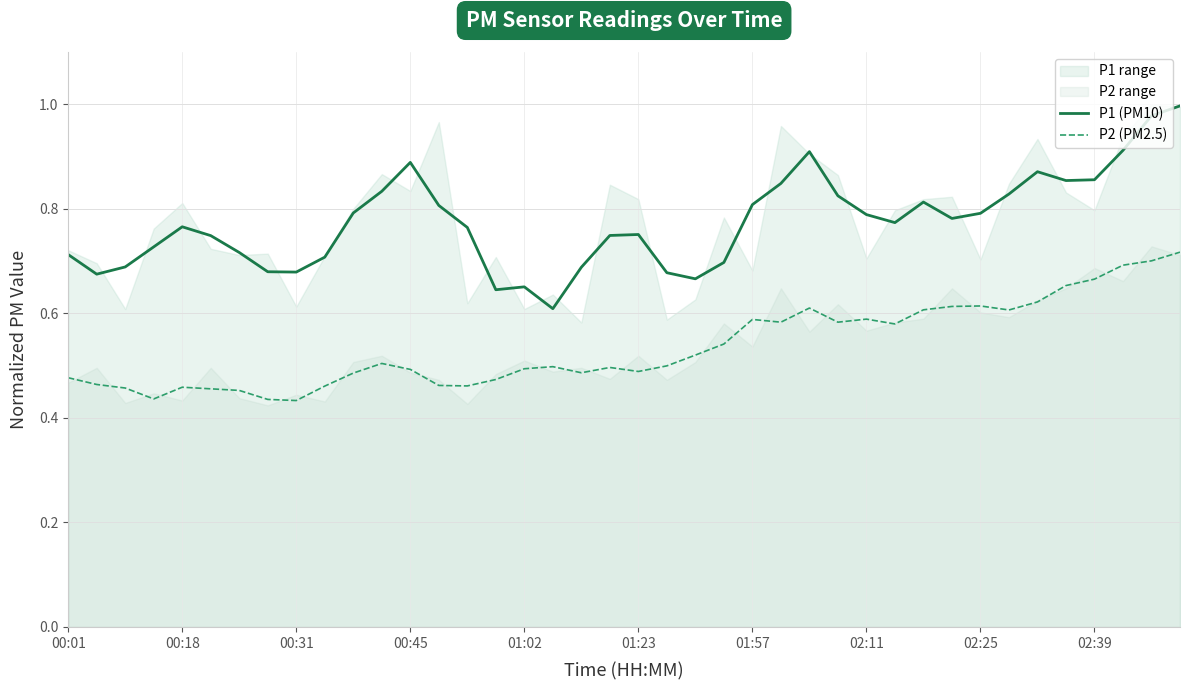

True or false: P1 (PM10) and P2 (PM2.5) intersect in this chart.

False